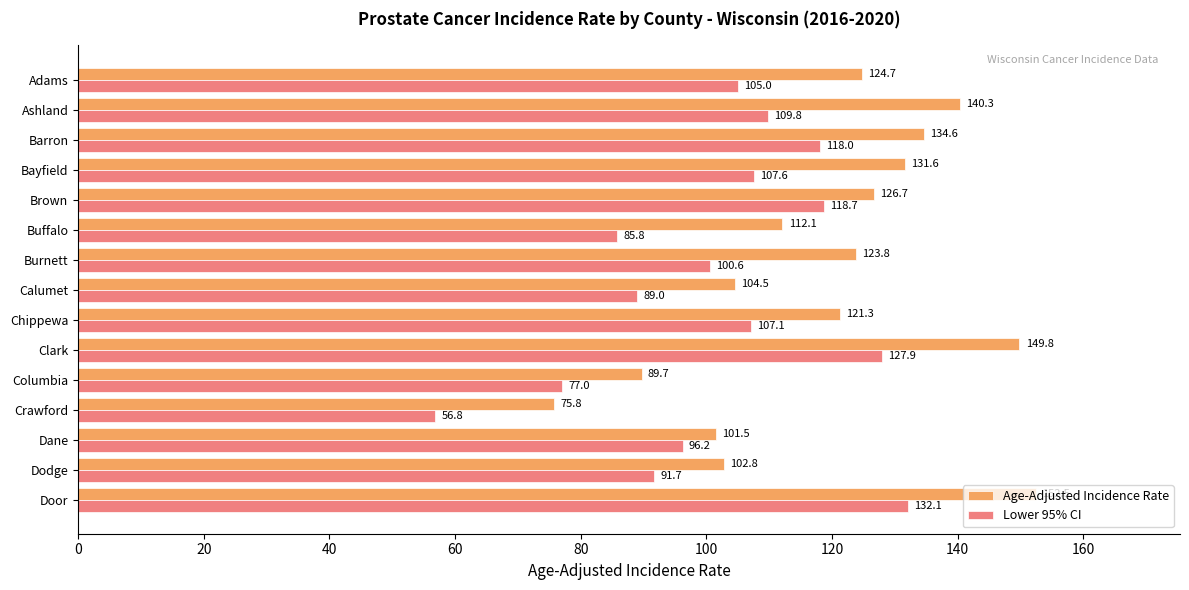

What is the average value of the Lower 95% CI series?

101.6